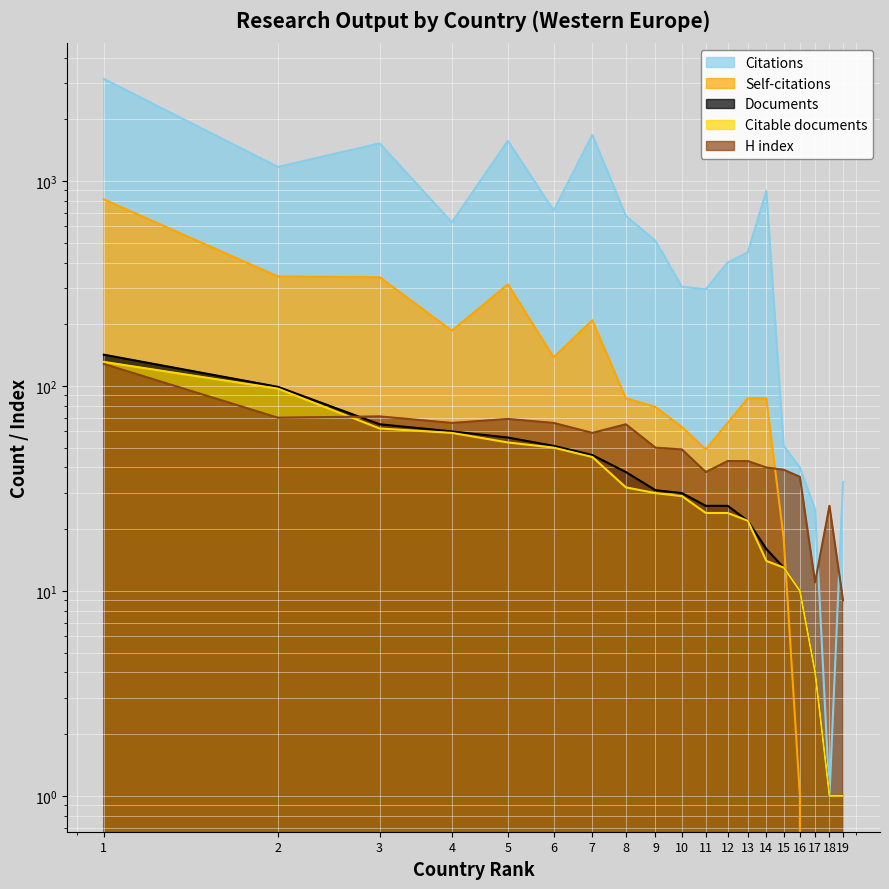

What is the average value of the Citable documents series?

37